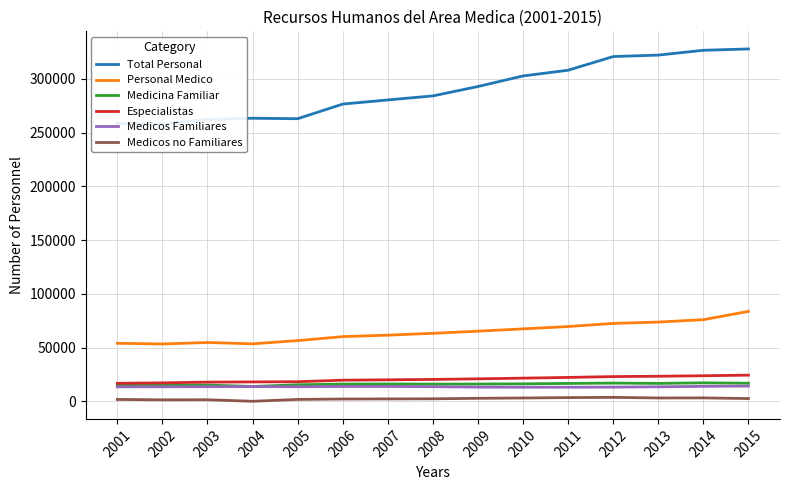

What is the average value of the Total Personal series?

289696